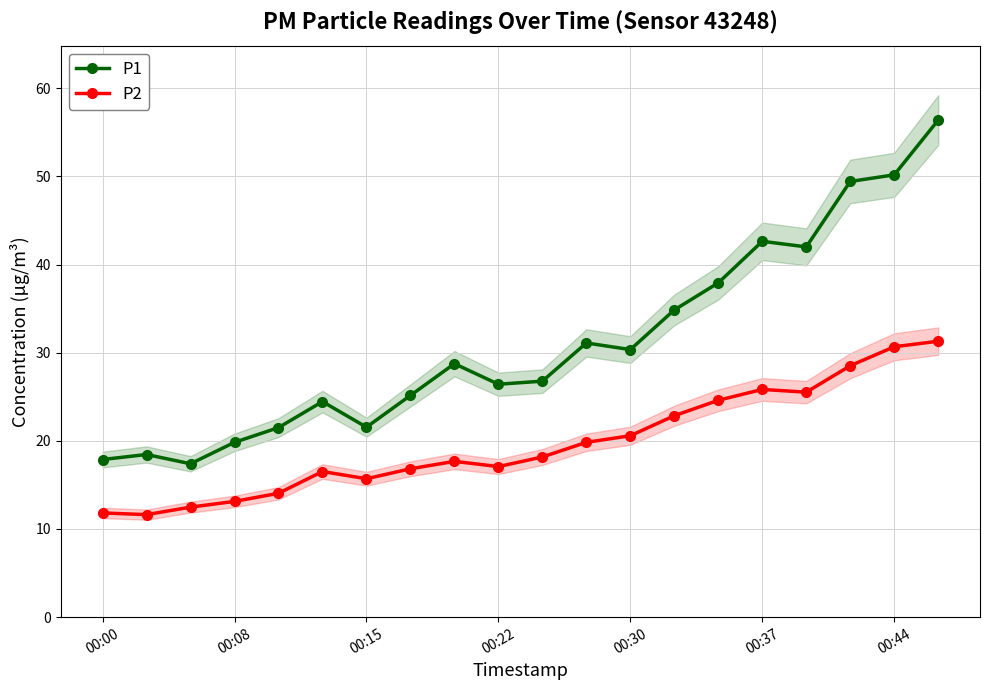

Is it true that P1 equals 10.9 at 00:08?

False